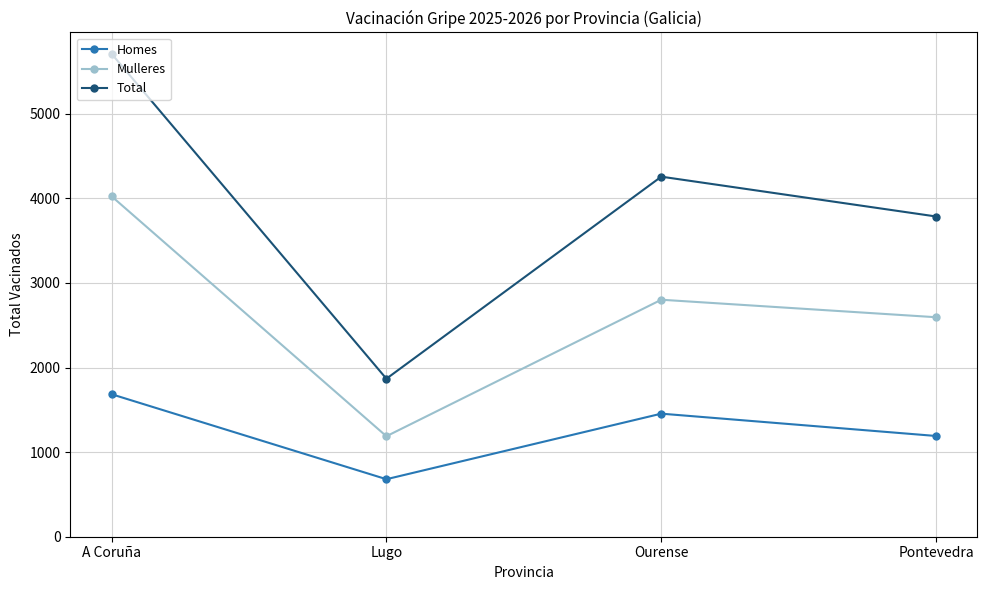

What is the difference between the Total values at Ourense and A Coruña?

1454